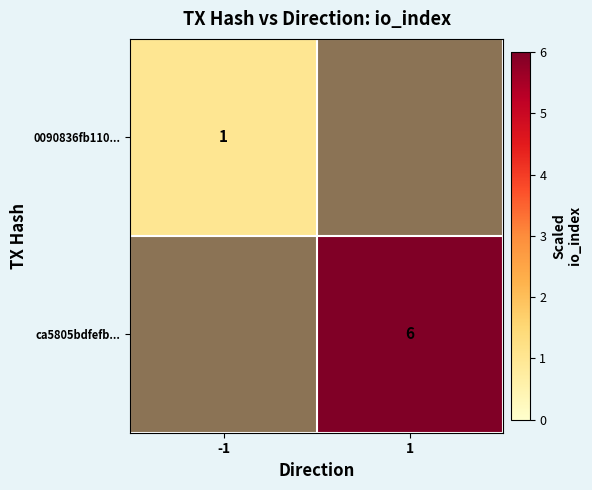

Is it true that ca5805bdfefb... equals 10 at 1?

False